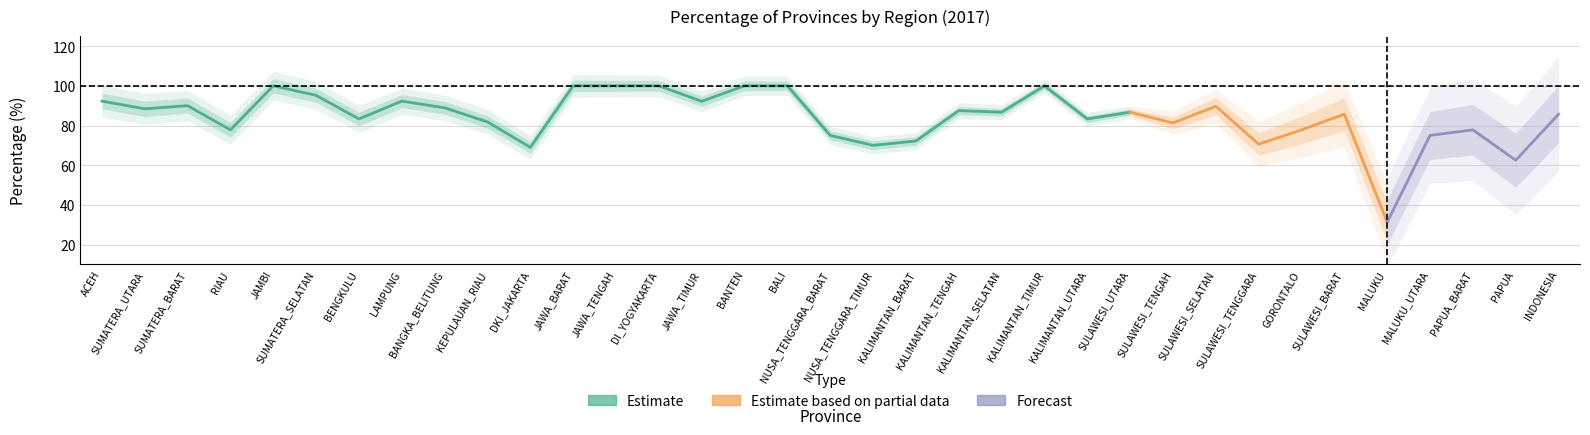

What position from the left is KALIMANTAN_UTARA?

24